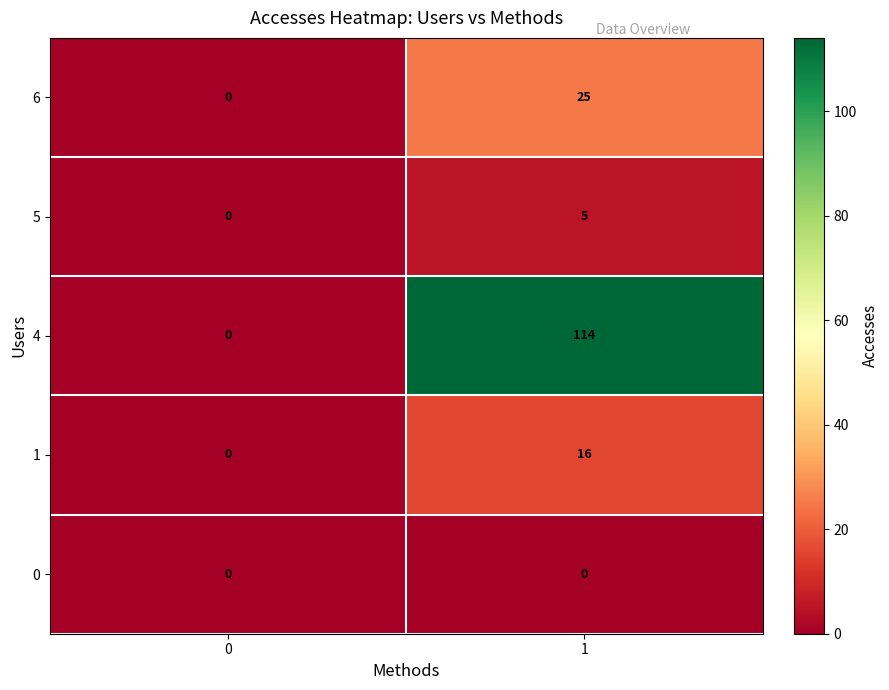

True or false: 1 has a value of 23 at 1.

False